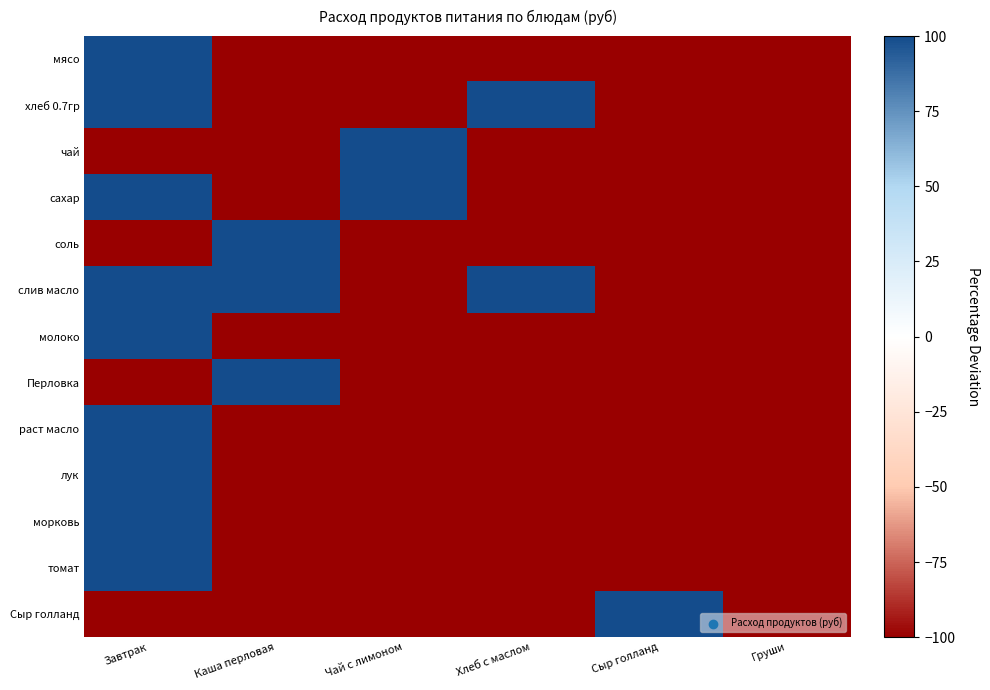

Reading right to left, extract all data points from this chart.

мясо: Груши=-100	Сыр голланд=-100	Хлеб с маслом=-100	Чай с лимоном=-100	Каша перловая=-100	Завтрак=100
хлеб 0.7гр: Груши=-100	Сыр голланд=-100	Хлеб с маслом=100	Чай с лимоном=-100	Каша перловая=-100	Завтрак=100
чай: Груши=-100	Сыр голланд=-100	Хлеб с маслом=-100	Чай с лимоном=100	Каша перловая=-100	Завтрак=-100
сахар: Груши=-100	Сыр голланд=-100	Хлеб с маслом=-100	Чай с лимоном=100	Каша перловая=-100	Завтрак=100
соль: Груши=-100	Сыр голланд=-100	Хлеб с маслом=-100	Чай с лимоном=-100	Каша перловая=100	Завтрак=-100
слив масло: Груши=-100	Сыр голланд=-100	Хлеб с маслом=100	Чай с лимоном=-100	Каша перловая=100	Завтрак=100
молоко: Груши=-100	Сыр голланд=-100	Хлеб с маслом=-100	Чай с лимоном=-100	Каша перловая=-100	Завтрак=100
Перловка: Груши=-100	Сыр голланд=-100	Хлеб с маслом=-100	Чай с лимоном=-100	Каша перловая=100	Завтрак=-100
раст масло: Груши=-100	Сыр голланд=-100	Хлеб с маслом=-100	Чай с лимоном=-100	Каша перловая=-100	Завтрак=100
лук: Груши=-100	Сыр голланд=-100	Хлеб с маслом=-100	Чай с лимоном=-100	Каша перловая=-100	Завтрак=100
морковь: Груши=-100	Сыр голланд=-100	Хлеб с маслом=-100	Чай с лимоном=-100	Каша перловая=-100	Завтрак=100
томат: Груши=-100	Сыр голланд=-100	Хлеб с маслом=-100	Чай с лимоном=-100	Каша перловая=-100	Завтрак=100
Сыр голланд: Груши=-100	Сыр голланд=100	Хлеб с маслом=-100	Чай с лимоном=-100	Каша перловая=-100	Завтрак=-100